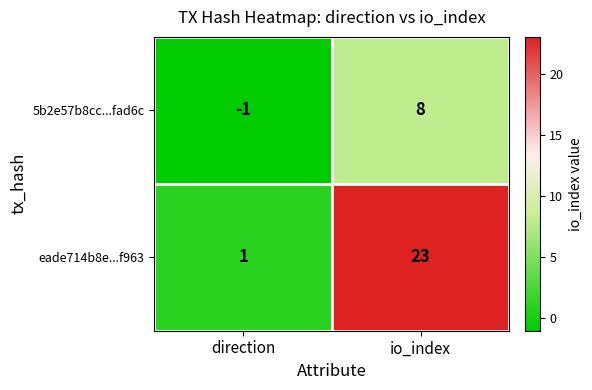

Reading right to left, extract all data points from this chart.

5b2e57b8cc...fad6c: io_index=8	direction=-1
eade714b8e...f963: io_index=23	direction=1